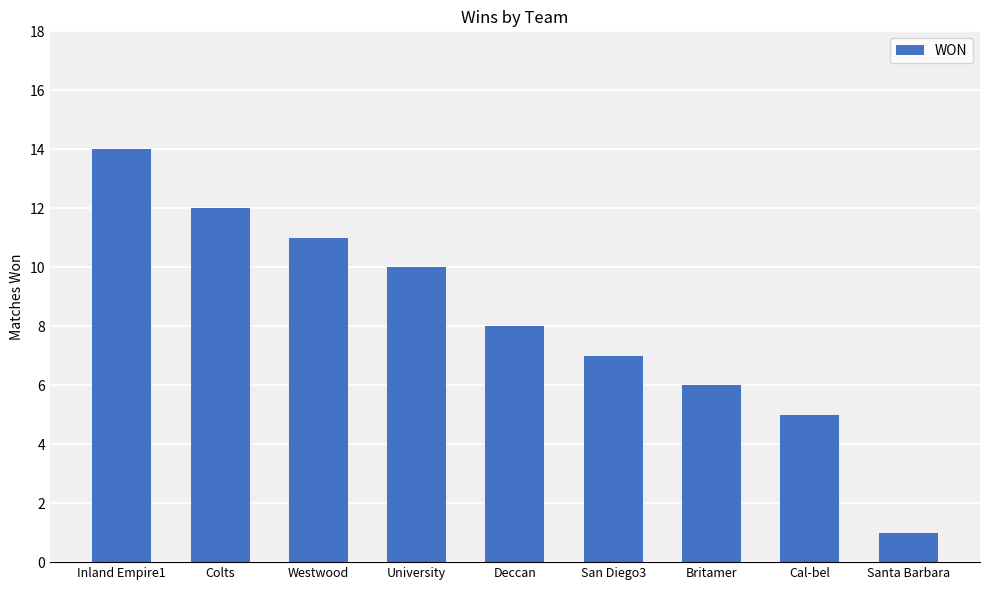

What is the average value?

8